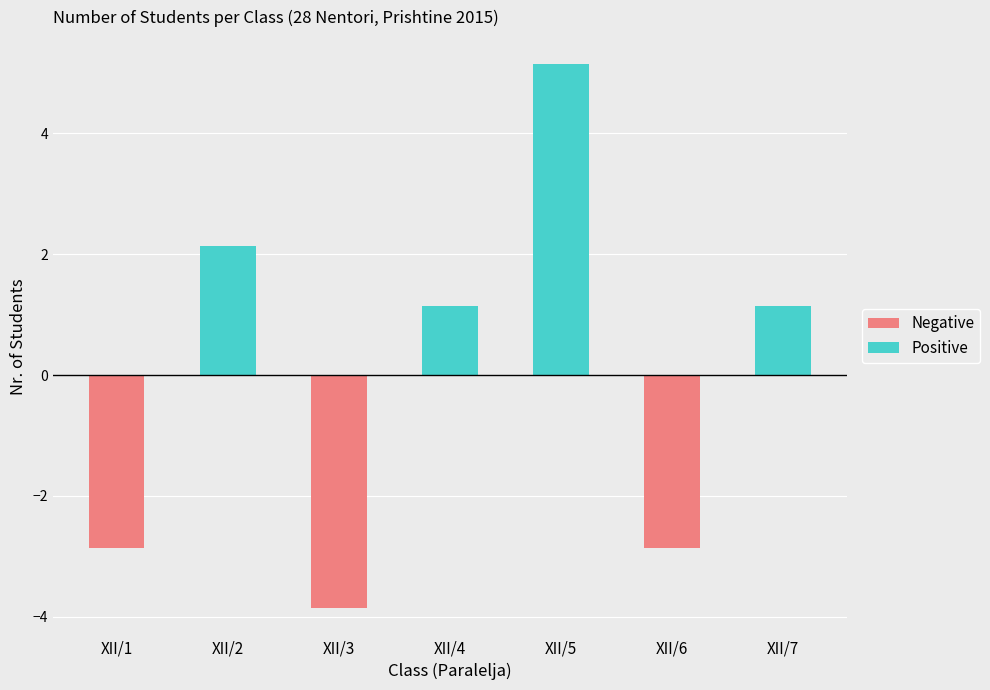

List the labels in order of value, smallest first.

XII/3, XII/1, XII/6, XII/4, XII/7, XII/2, XII/5